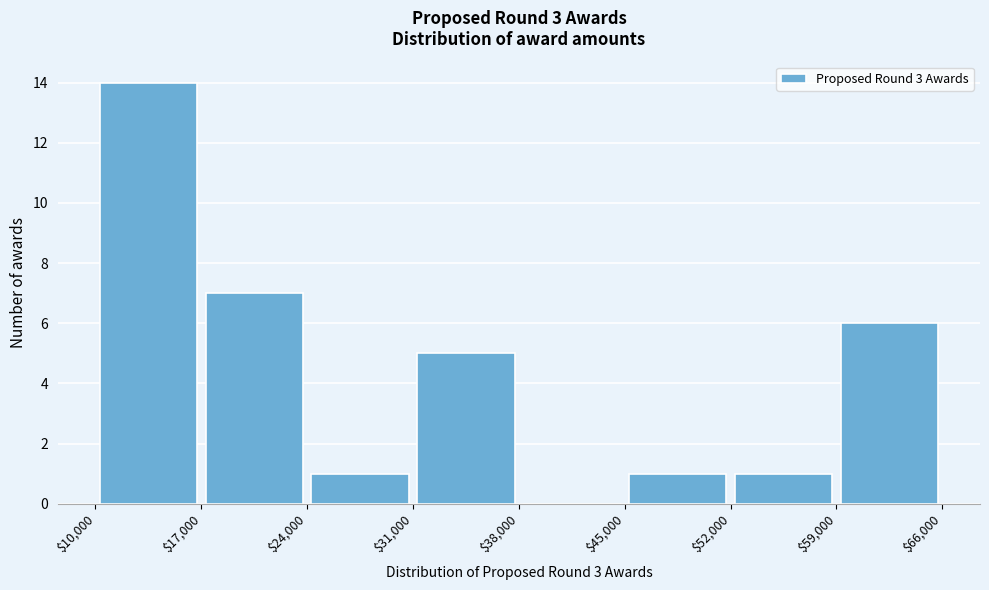

Reading left to right, transcribe this chart: for each bar, give the range it covers on the x-axis and its height. The values are not printed on the chart, so give them approximately, as read against the axis.

$10,000 to $17,000: 14
$17,000 to $24,000: 7
$24,000 to $31,000: 1
$31,000 to $38,000: 5
$38,000 to $45,000: 0
$45,000 to $52,000: 1
$52,000 to $59,000: 1
$59,000 to $66,000: 6